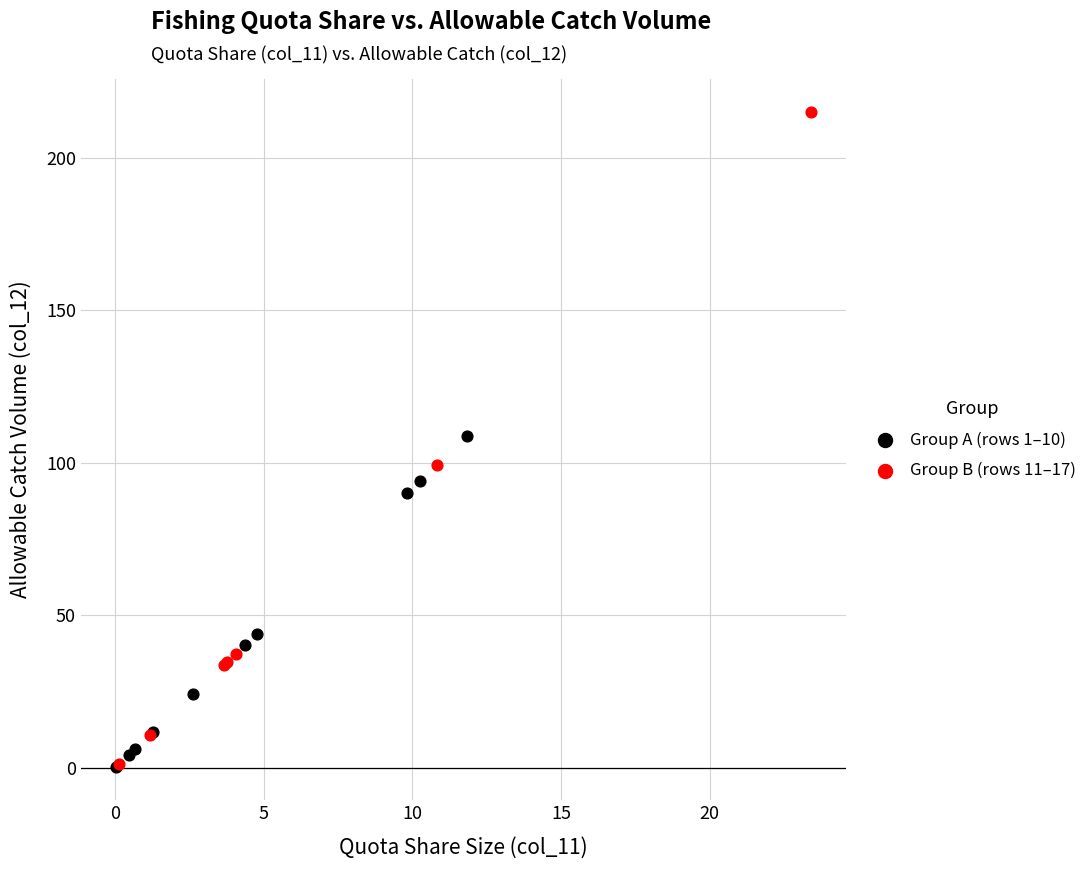

Which series contains the highest Y value?

Group B (rows 11–17)